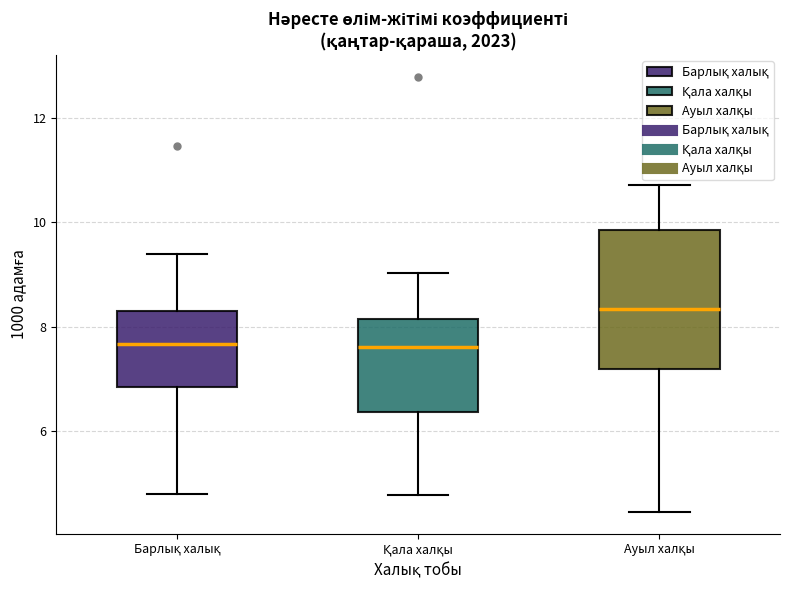

Which box is the tallest, from its lower edge to its upper edge?

Ауыл халқы